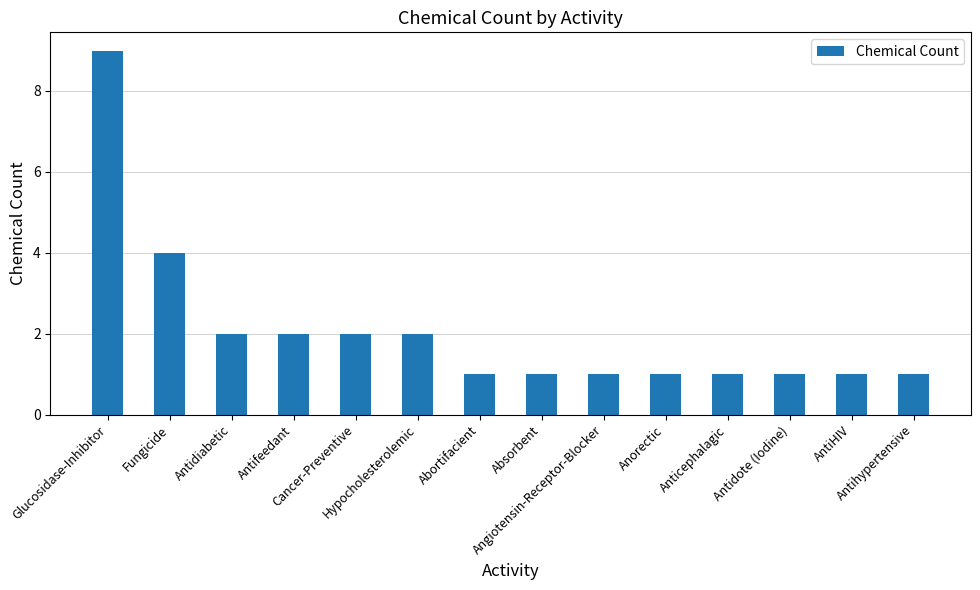

What is the greatest value displayed?

9